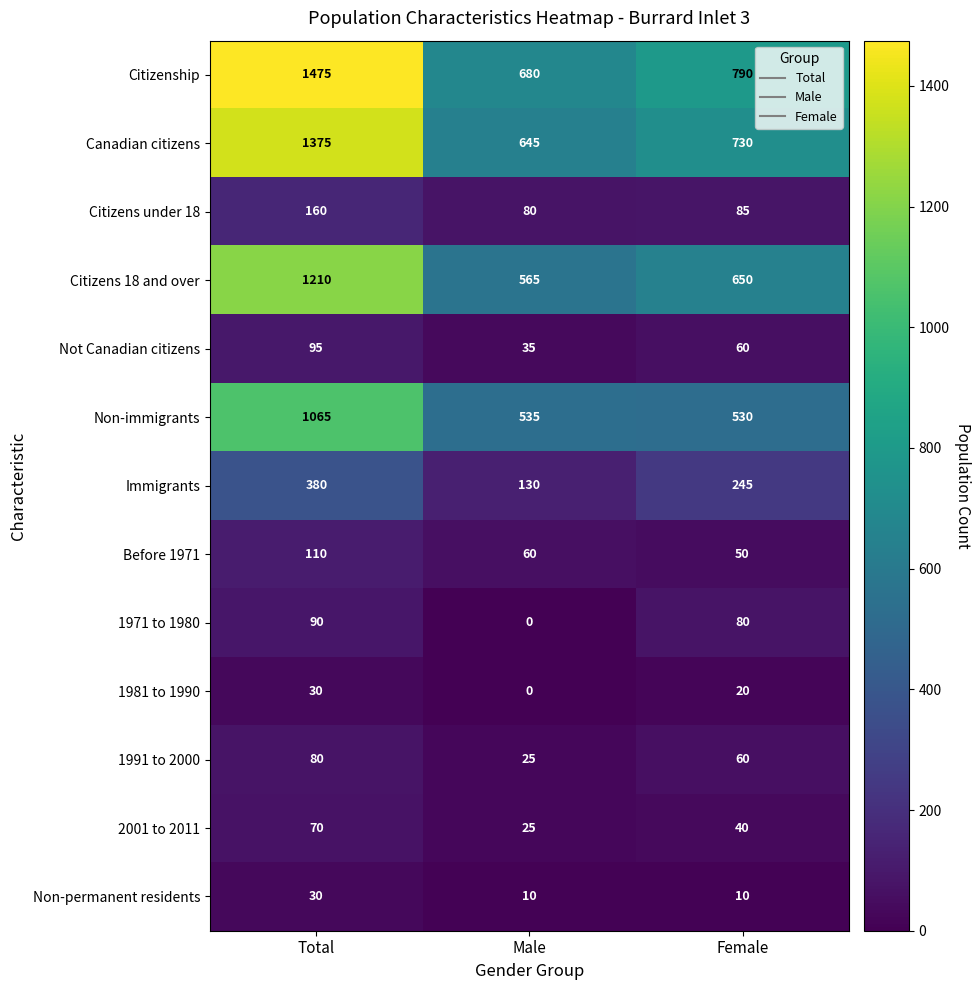

List the labels in order of Citizens 18 and over value, largest first.

Total, Female, Male